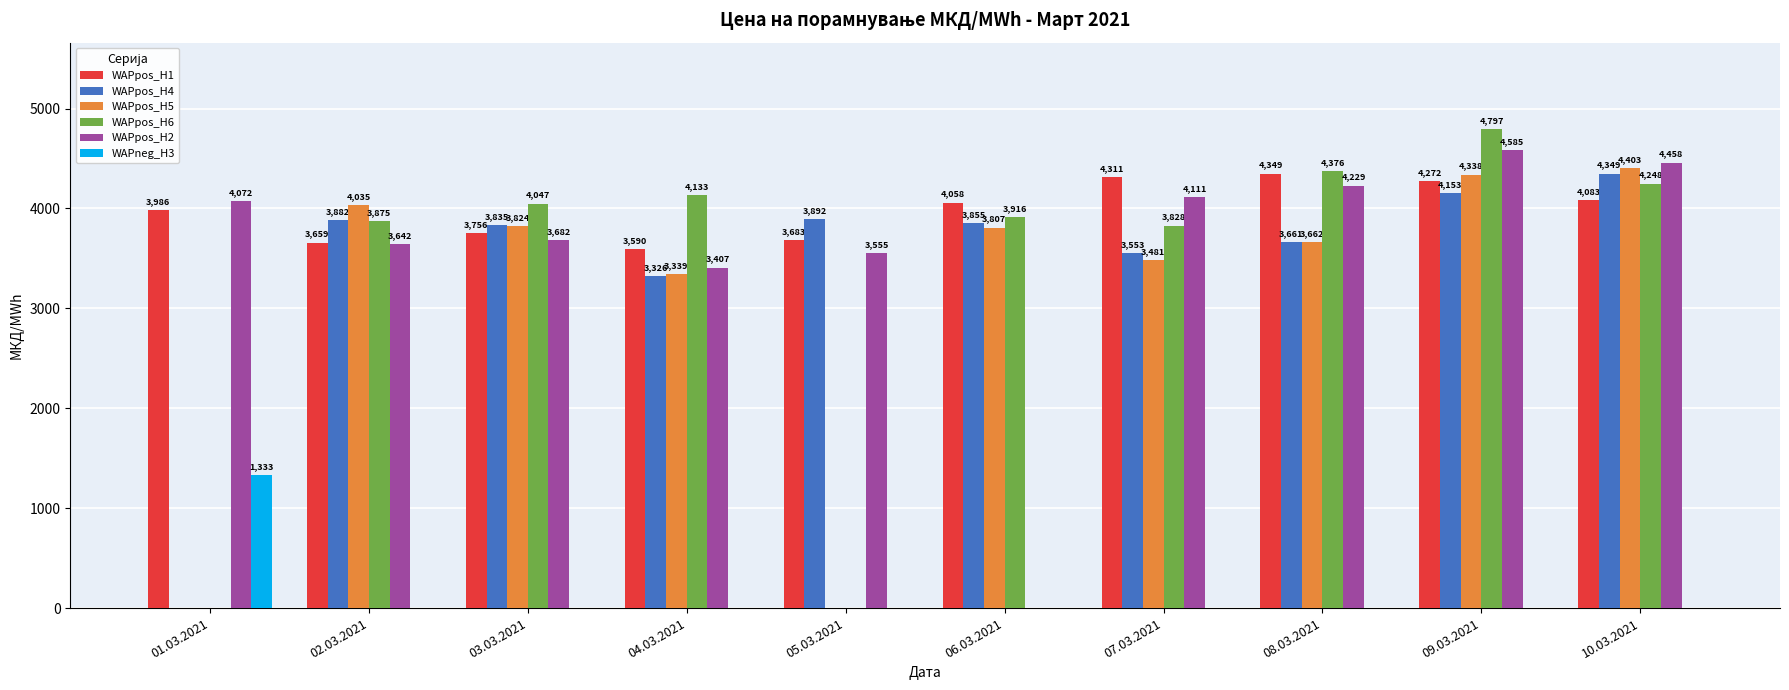

What is the average value of the WAPneg_H3 series?

133.3